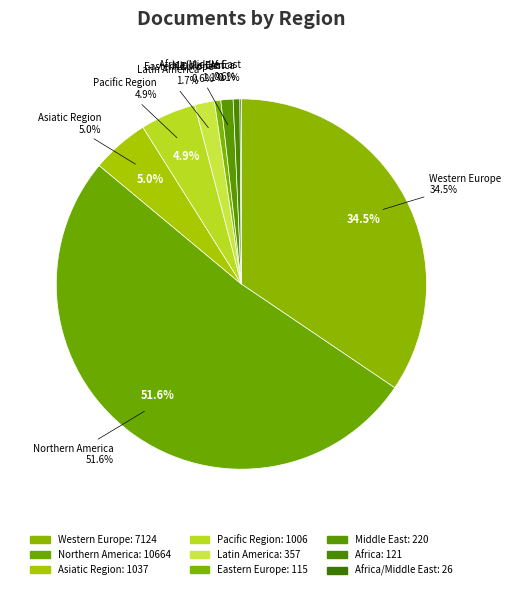

Count the number of slices in the pie.

9